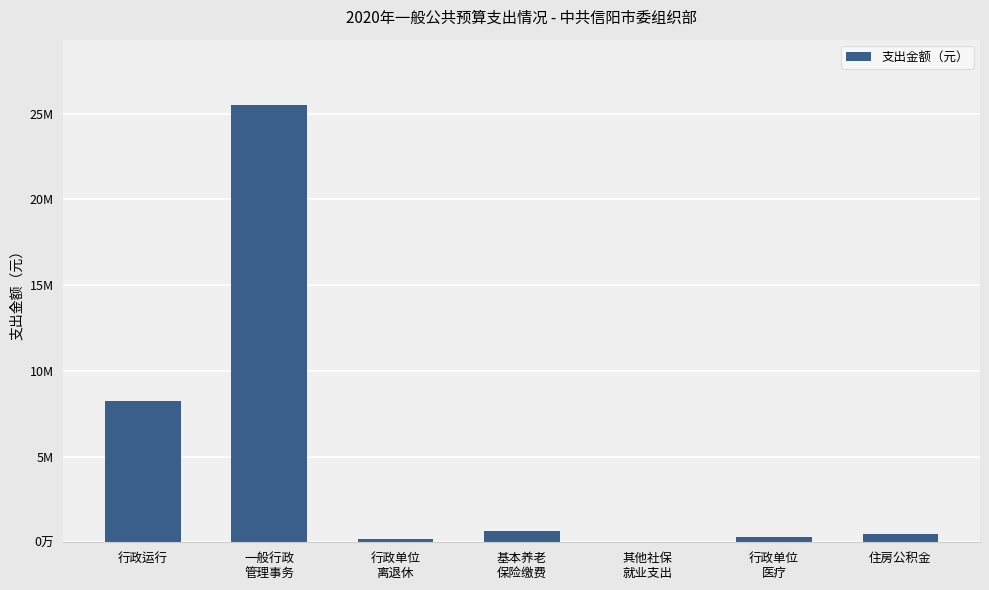

Between 其他社保
就业支出 and 基本养老
保险缴费, which is larger?

基本养老
保险缴费